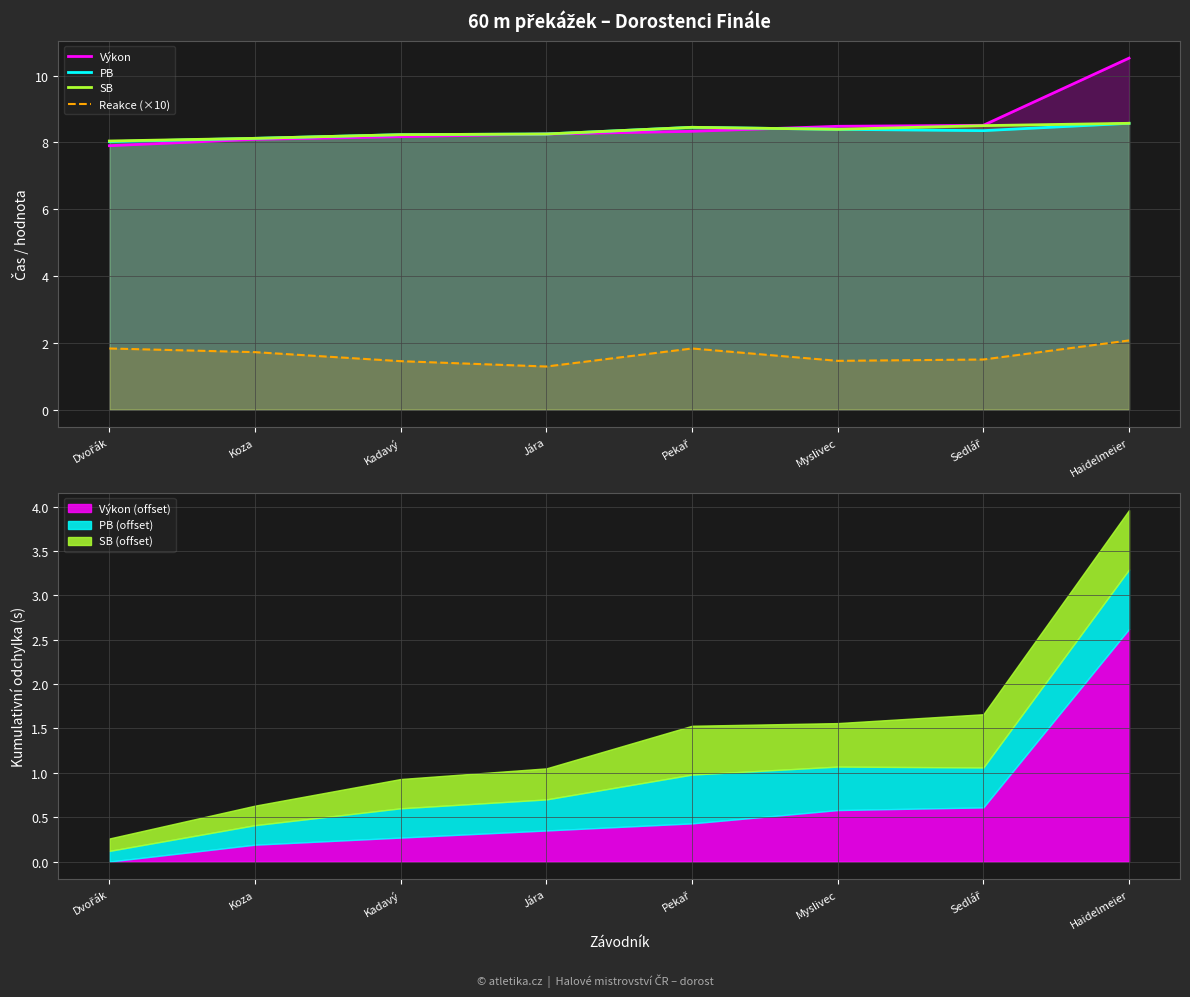

Where is Výkon nearest to the value 9?

Sedlář